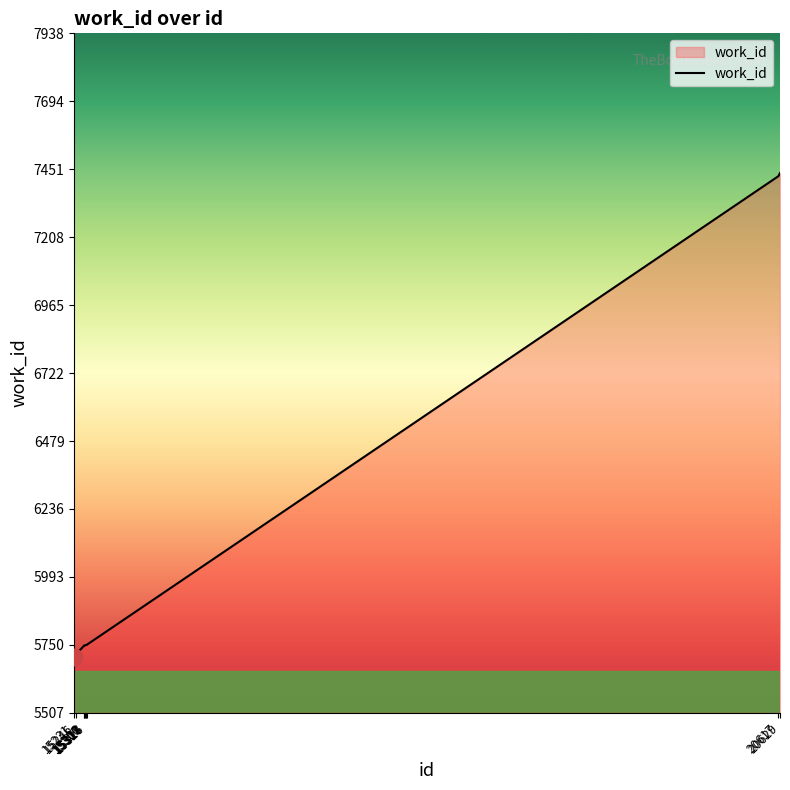

What is the difference between the values at 15317 and 15307?

1